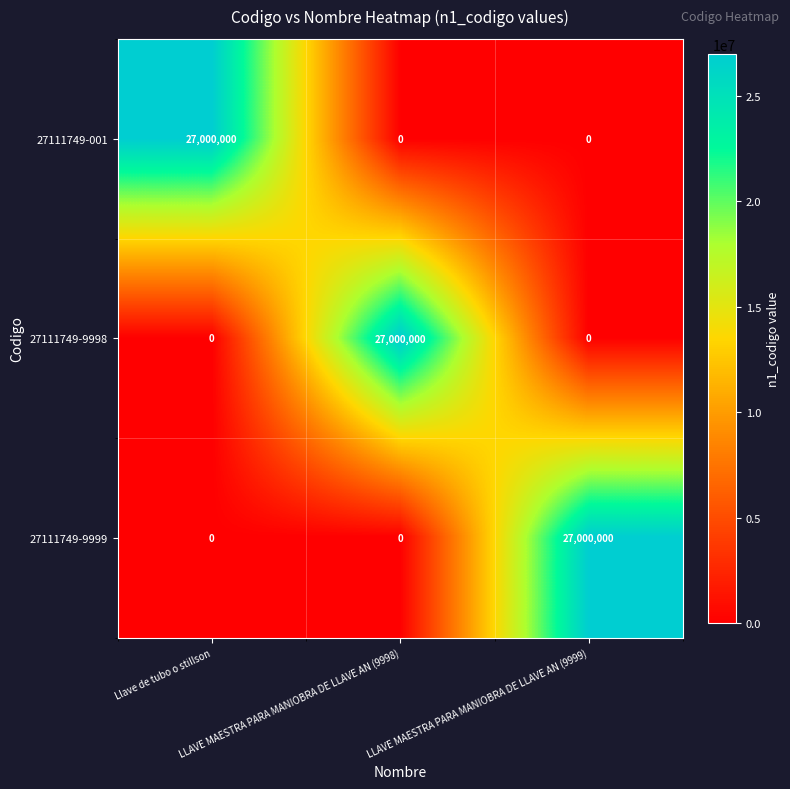

What is the highest value of the 27111749-9999 series?

27000000